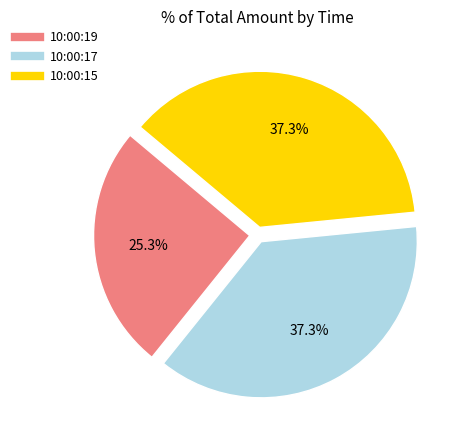

What is the smallest slice in the pie chart?

10:00:19